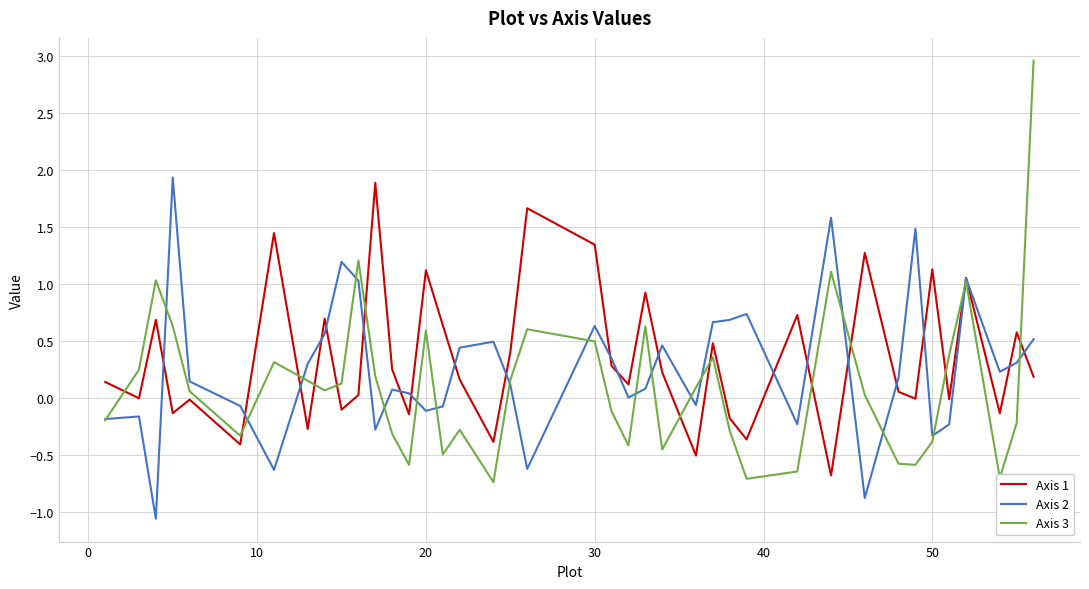

Which series has the widest spread of values?

Axis 3